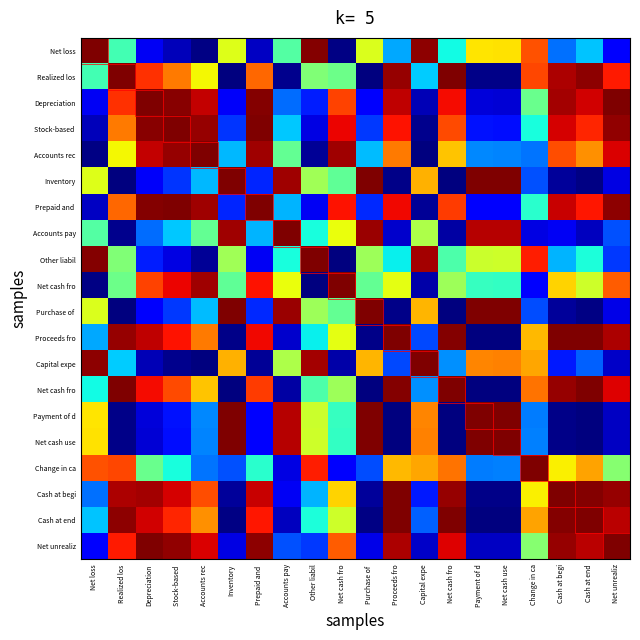

What is the smallest value displayed?

-1.0